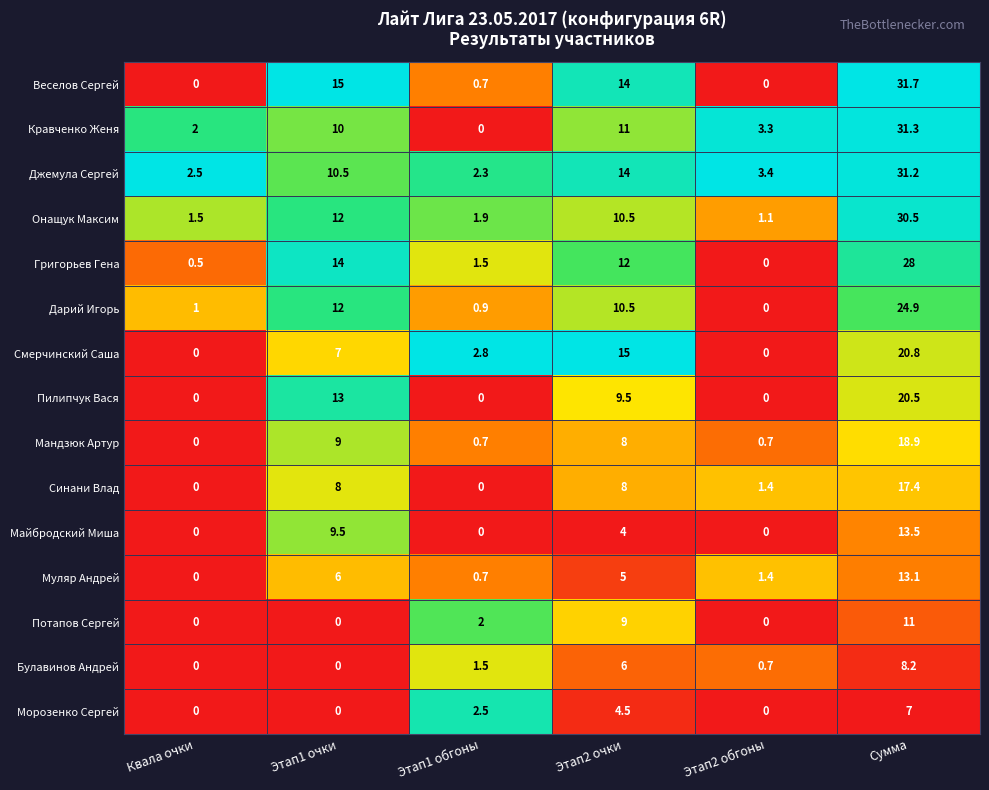

The value of Джемула Сергей at Этап2 обгоны is 3.4. True or false?

True